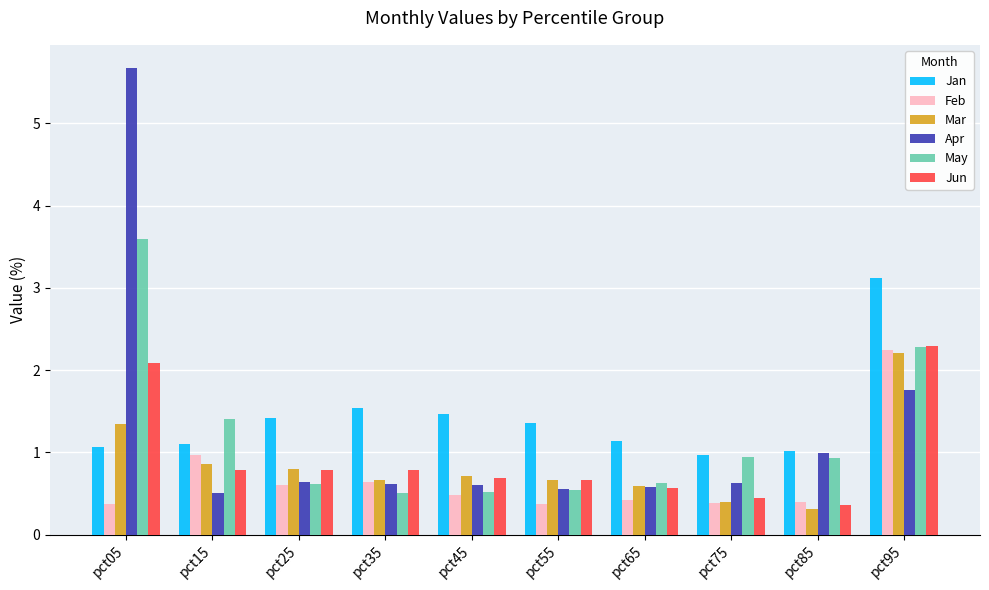

What is the smallest value displayed?

0.3